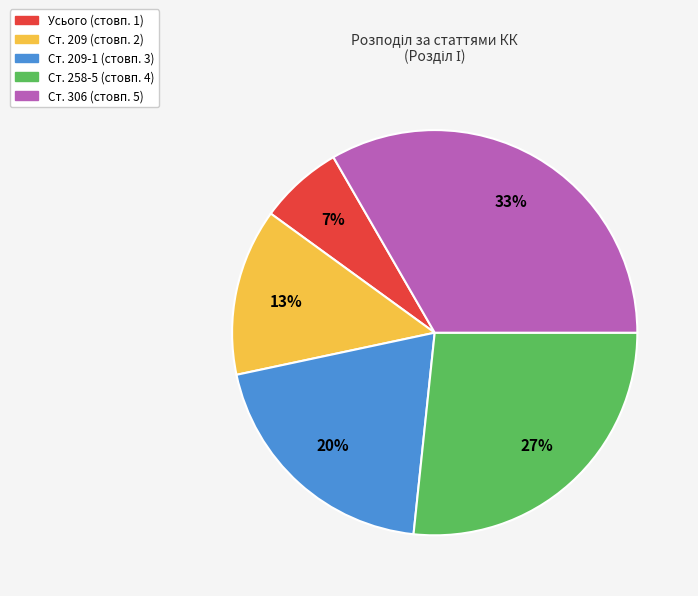

To the nearest percent, what percentage of the pie is Ст. 306 (стовп. 5)?

33%